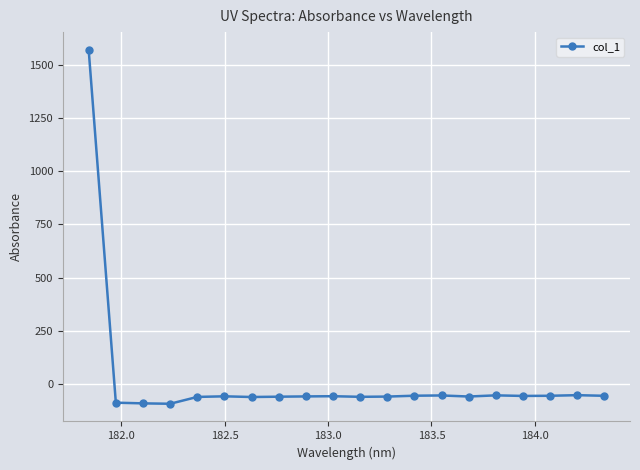

What is the minimum value shown in the chart?

-94.0